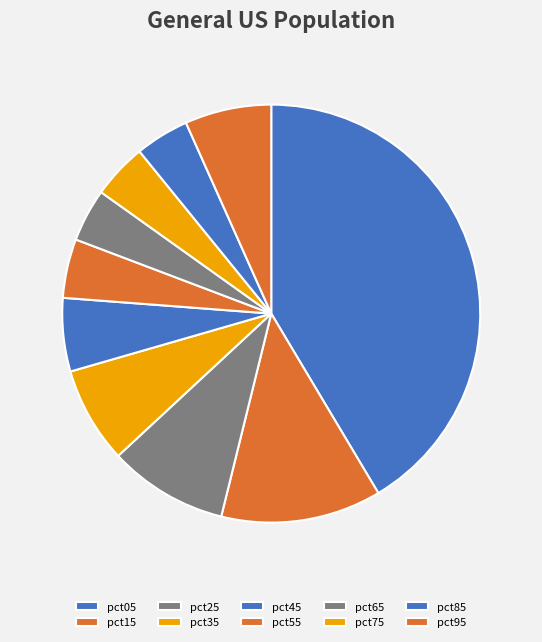

Is it true that pct75 is 4% of the pie?

True